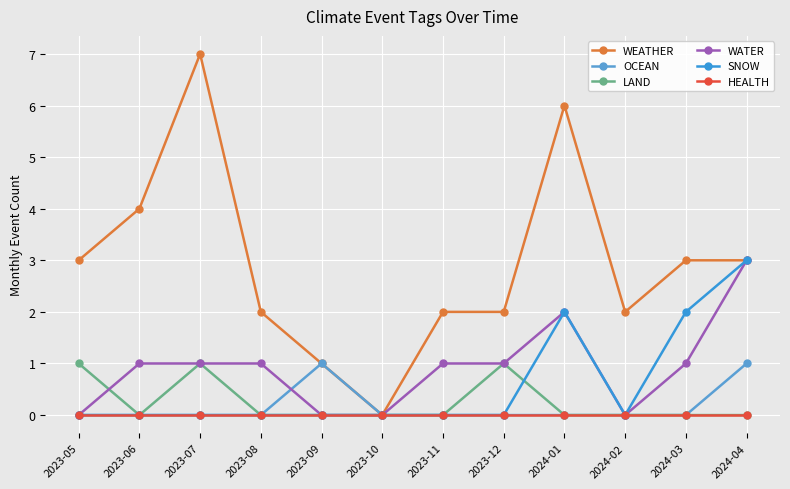

Rank the series at 2023-08 from lowest to highest value.

OCEAN, LAND, SNOW, HEALTH, WATER, WEATHER